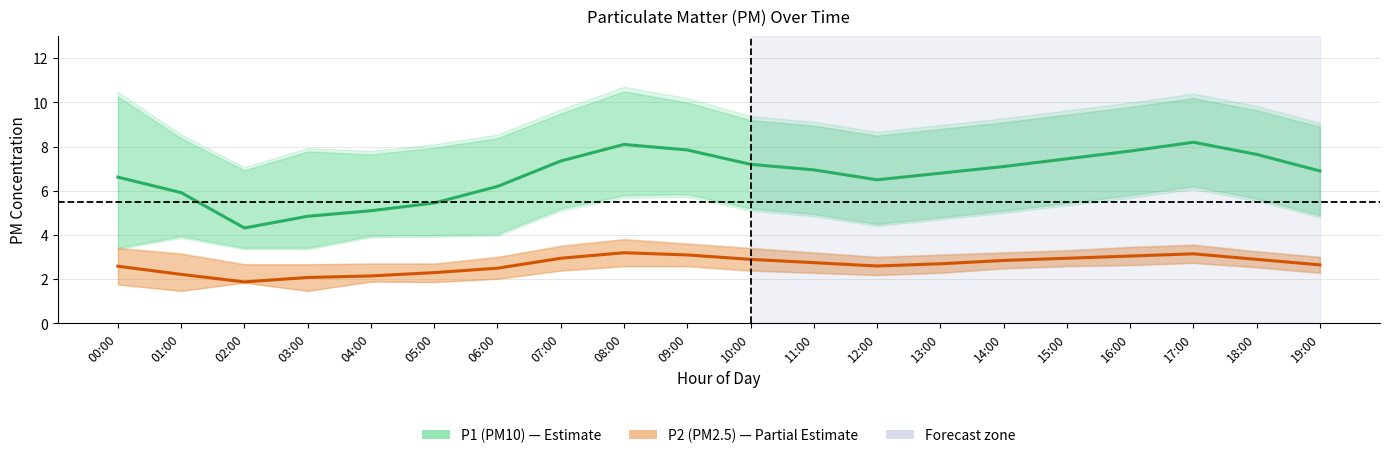

Rank the categories by P2 (PM2.5) value from lowest to highest.

02:00, 03:00, 04:00, 01:00, 05:00, 06:00, 00:00, 12:00, 19:00, 13:00, 11:00, 14:00, 10:00, 18:00, 07:00, 15:00, 16:00, 09:00, 17:00, 08:00